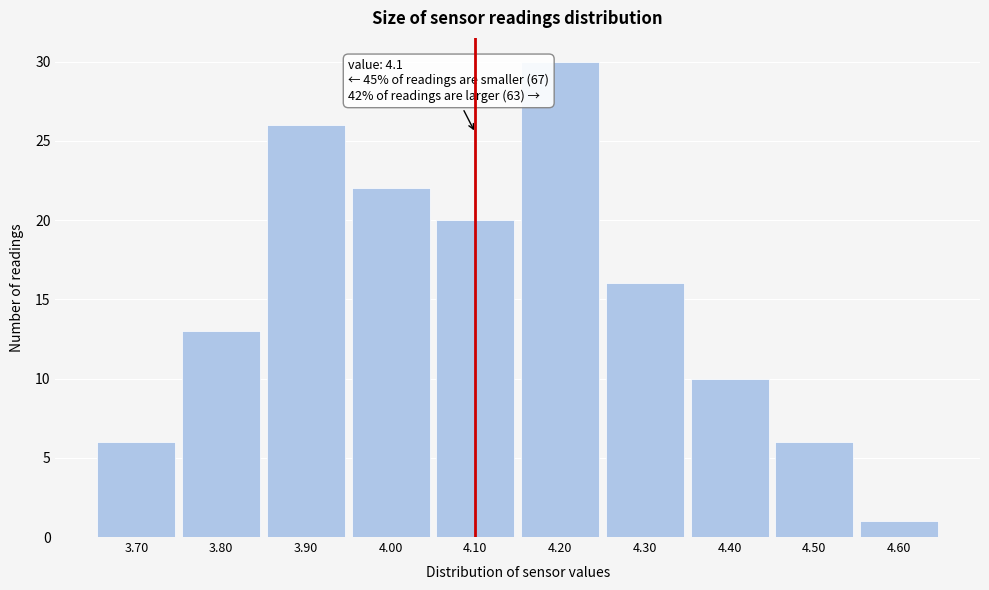

Which range on the x-axis has the tallest bar?

4.15 to 4.25